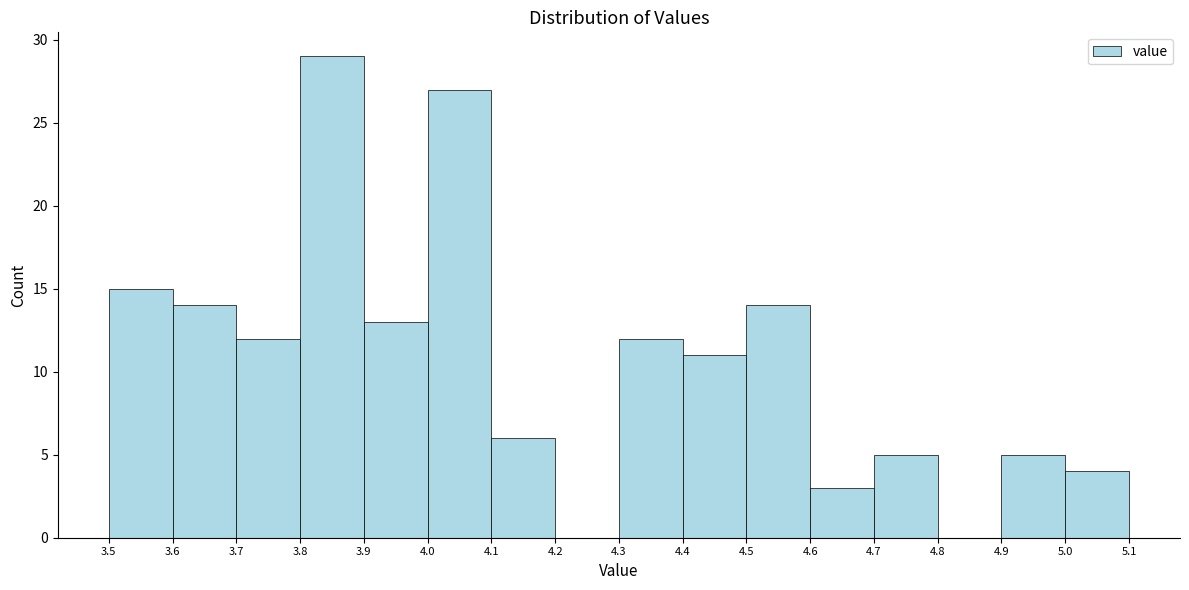

How tall is the bar that spans 4.5 to 4.6 on the x-axis? The values are not printed on the chart, so give them approximately, as read against the axis.

14